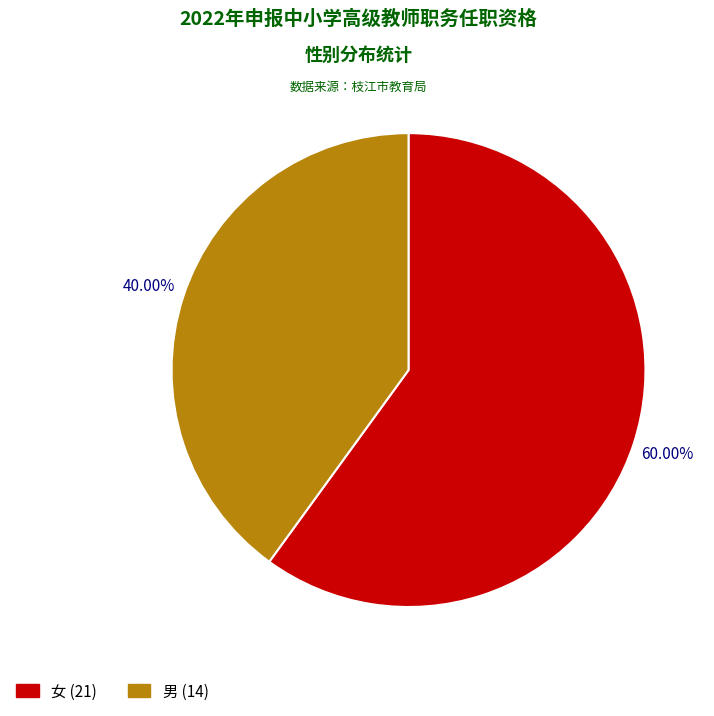

To the nearest percent, what portion does 女 represent?

60%